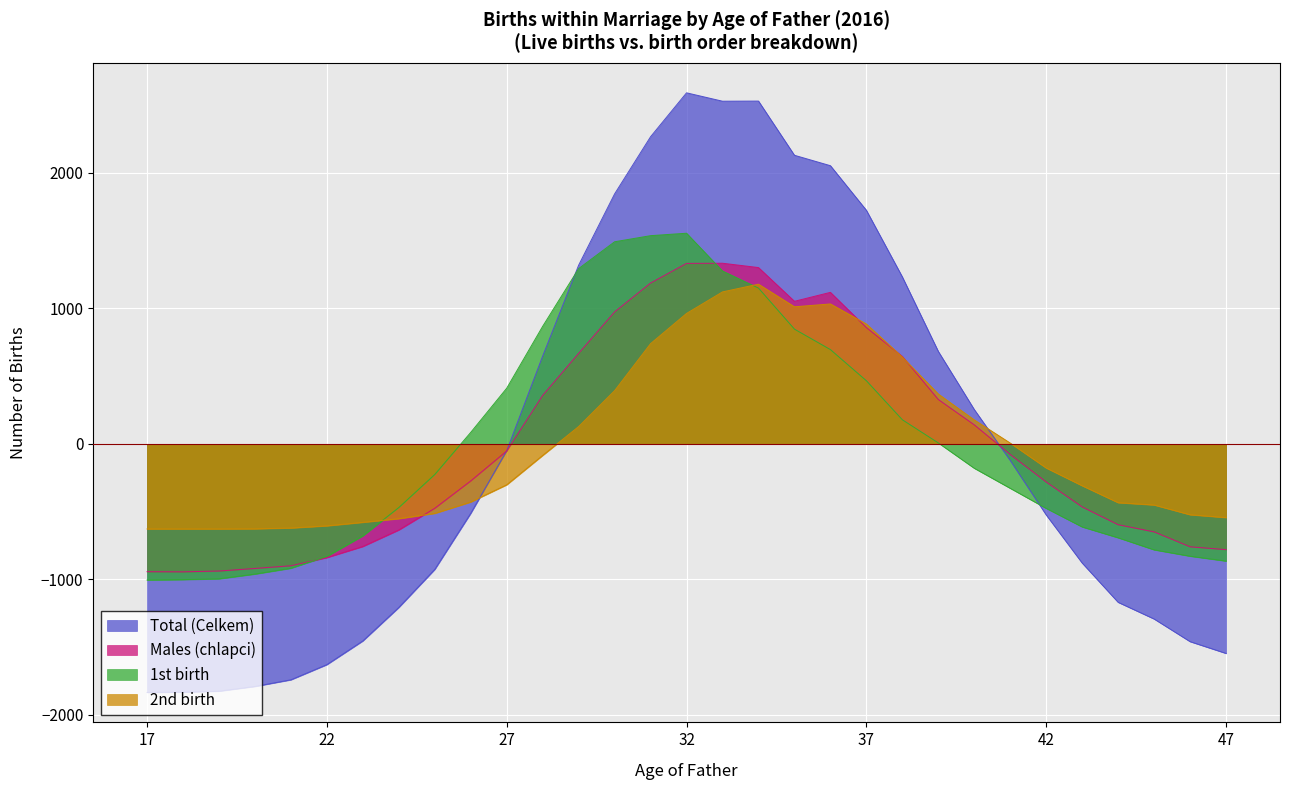

How many lines are shown in the chart?

4